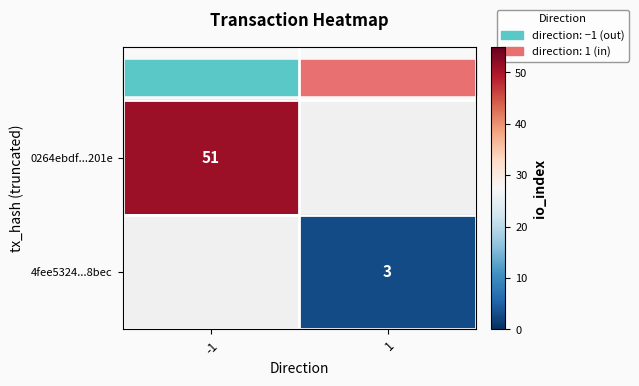

Which category has the highest value across all series?

-1